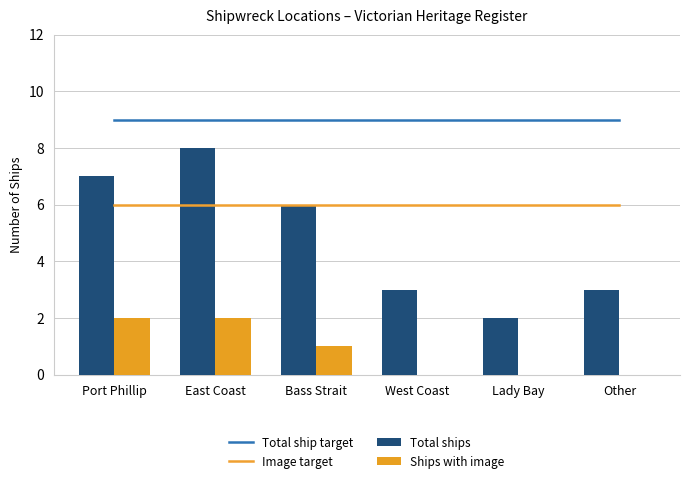

The value of Total ships at Bass Strait is 6. True or false?

True